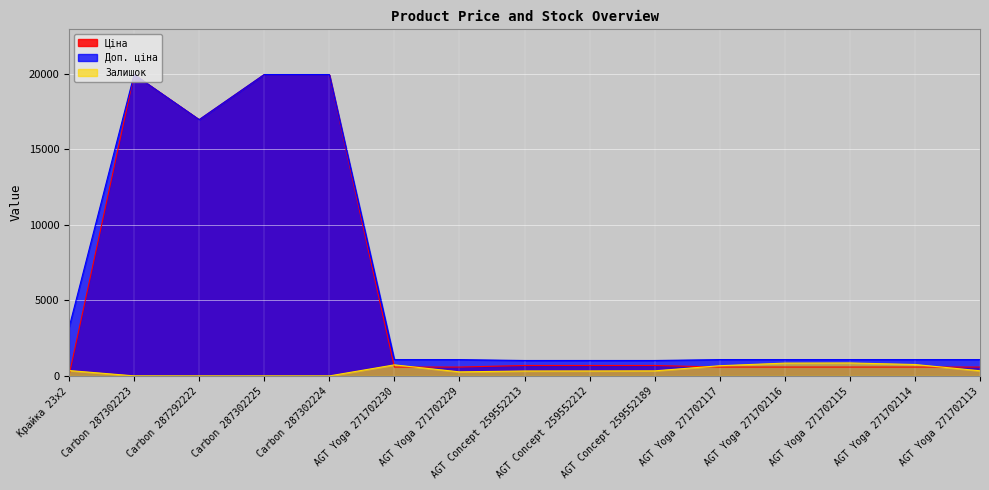

True or false: Залишок has a value of 1187.2 at AGT Yoga 271702115.

False